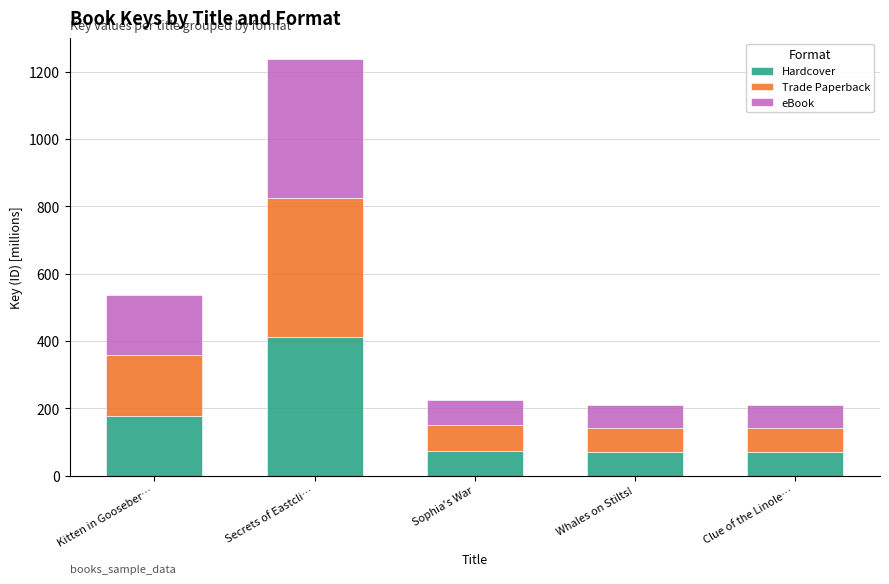

Which category has the highest value in the Hardcover series?

Secrets of Eastcli…